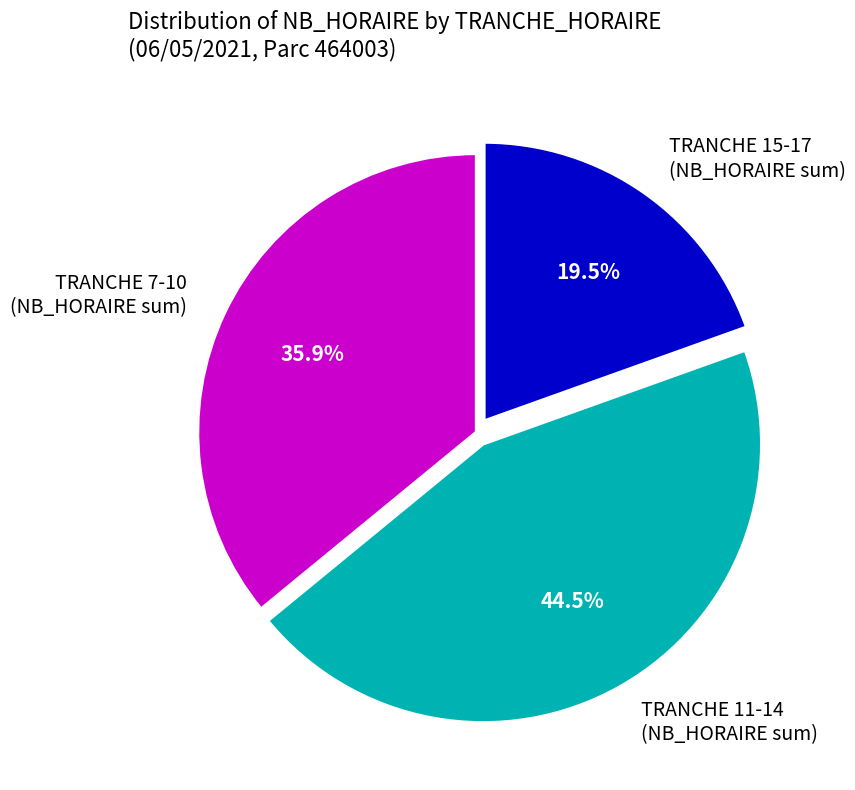

Is there any slice that represents more than half of the pie?

No